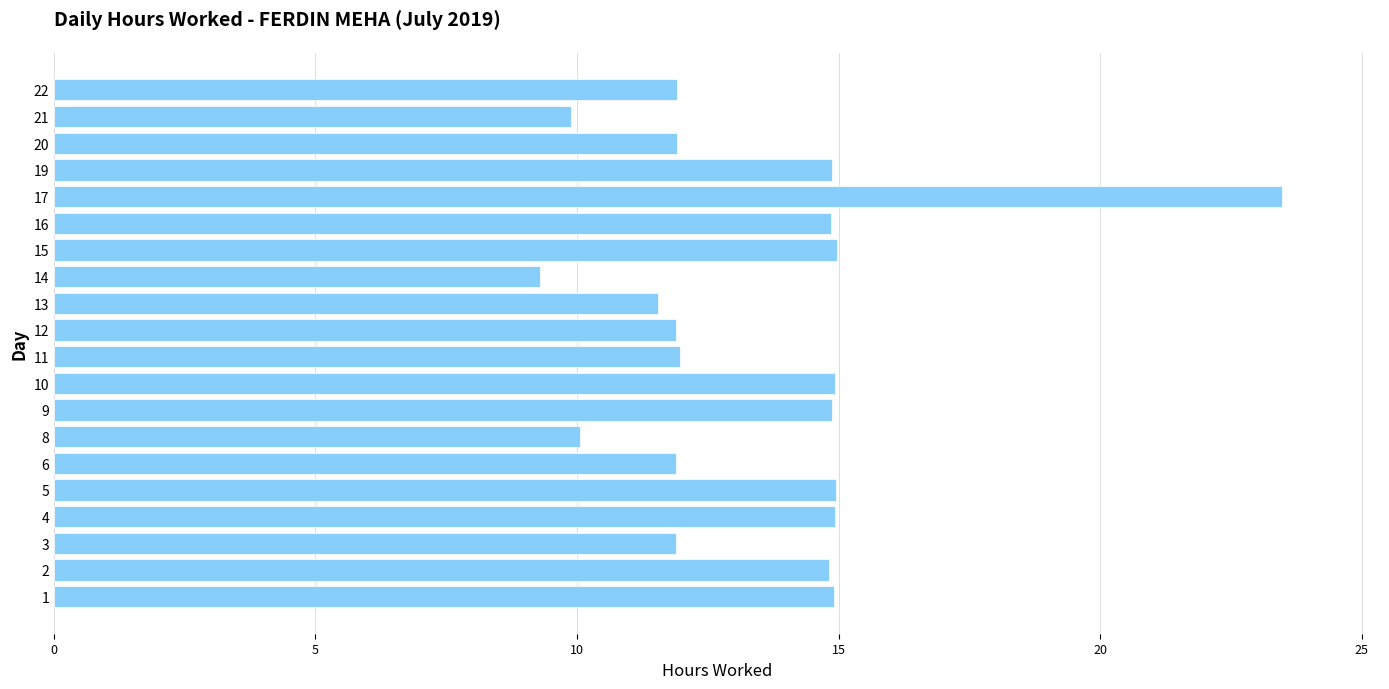

What is the sum of all values?

269.8